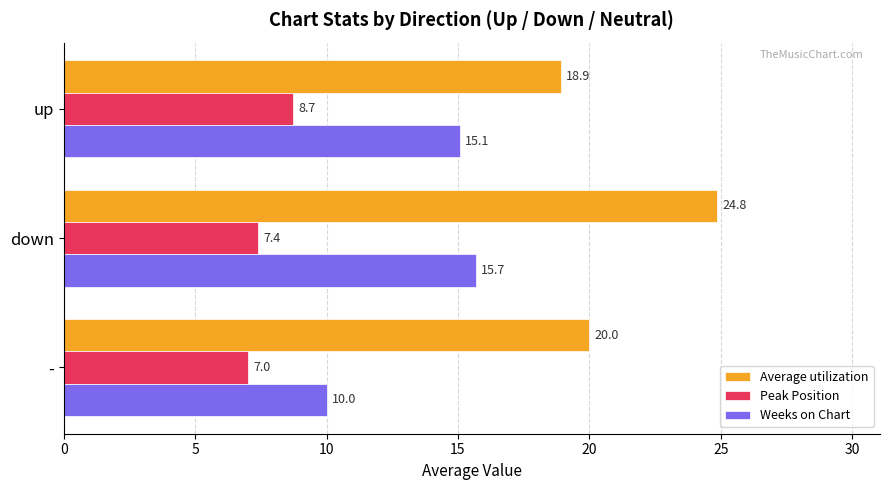

Rank the series by their maximum value, from lowest to highest.

Peak Position, Weeks on Chart, Average utilization